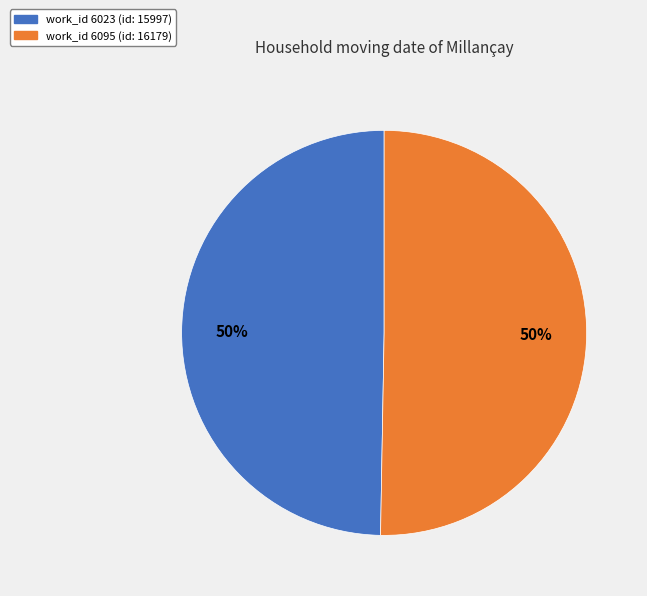

To the nearest percent, what is the average slice percentage?

50%